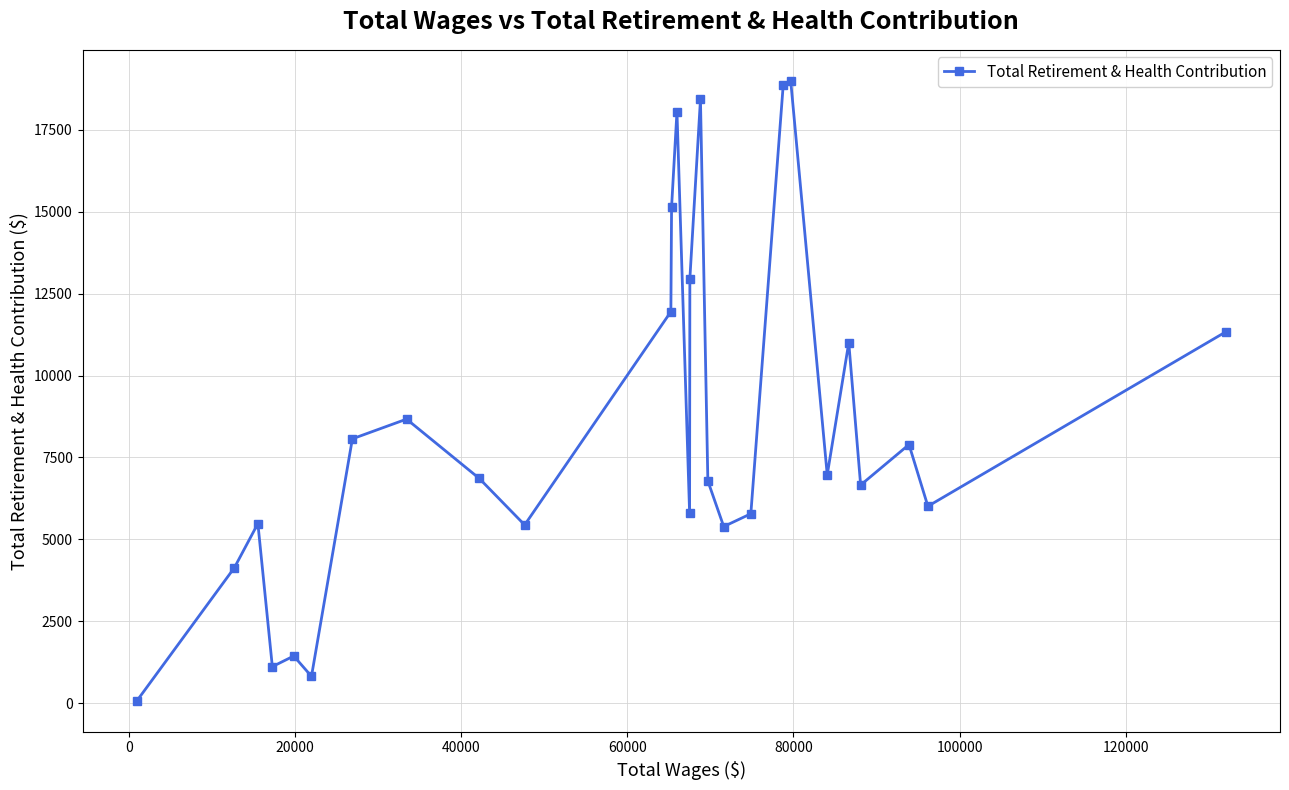

What is the difference between the second highest and second lowest values?

18043